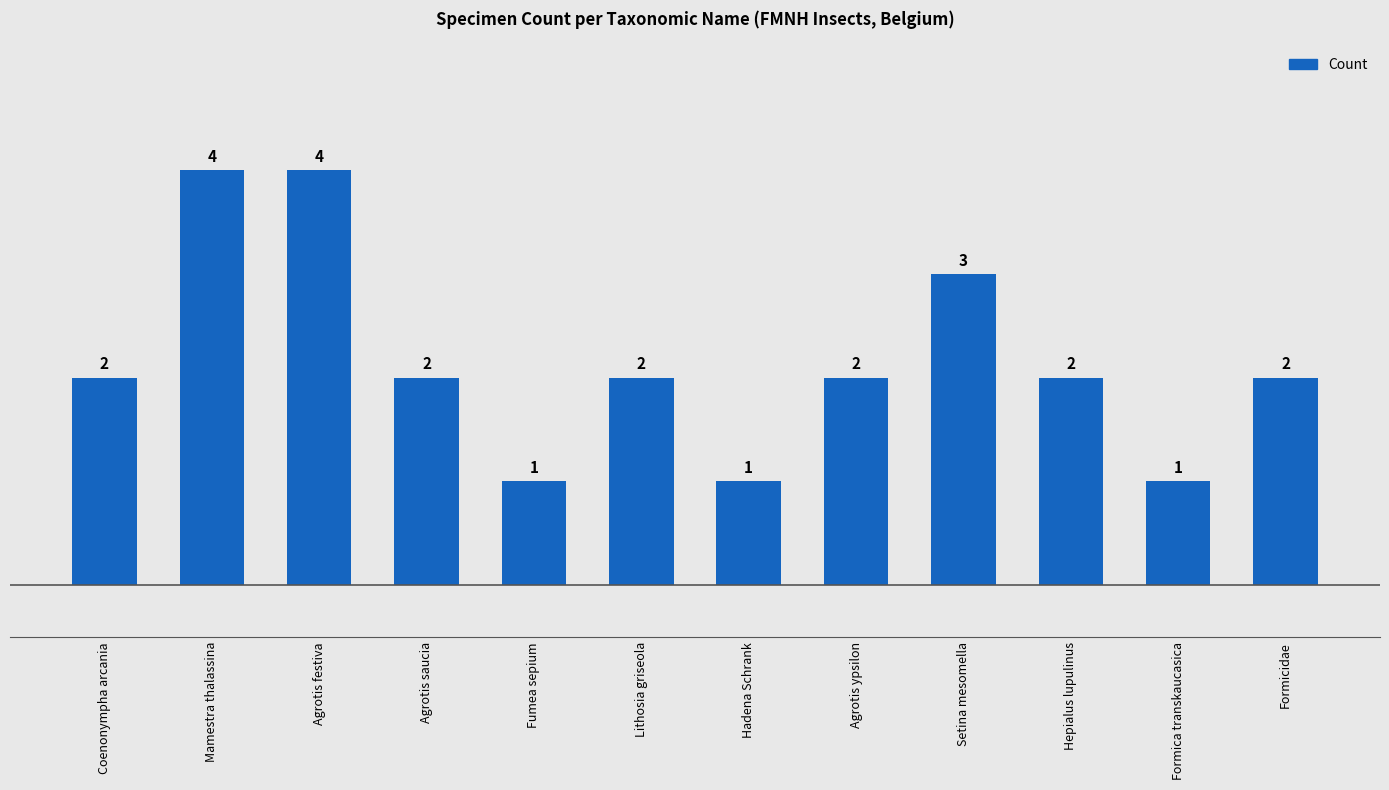

Does the chart contain any negative values?

No